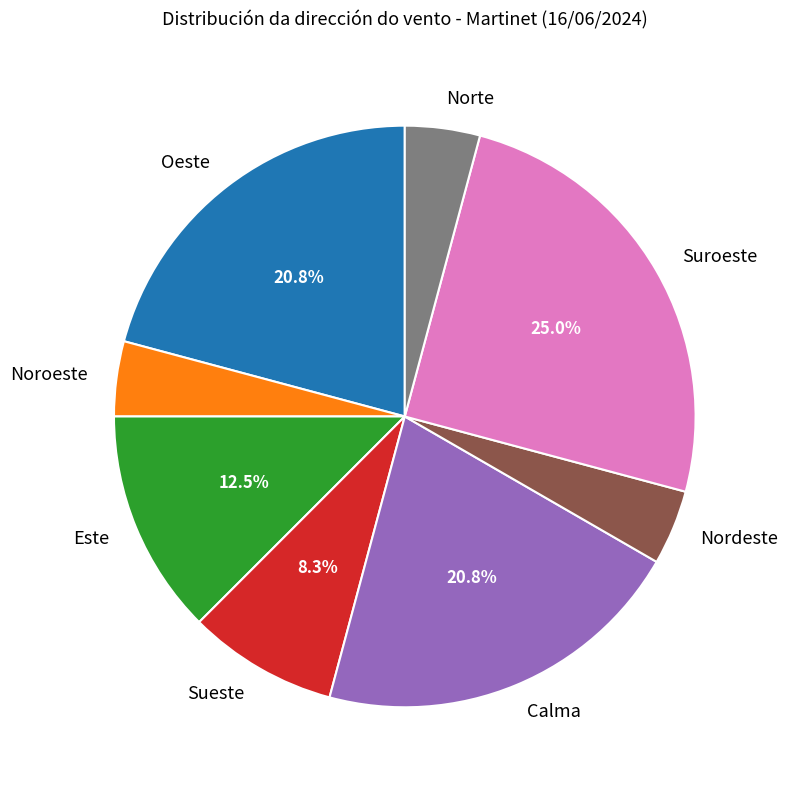

How many segments does this pie chart have?

8